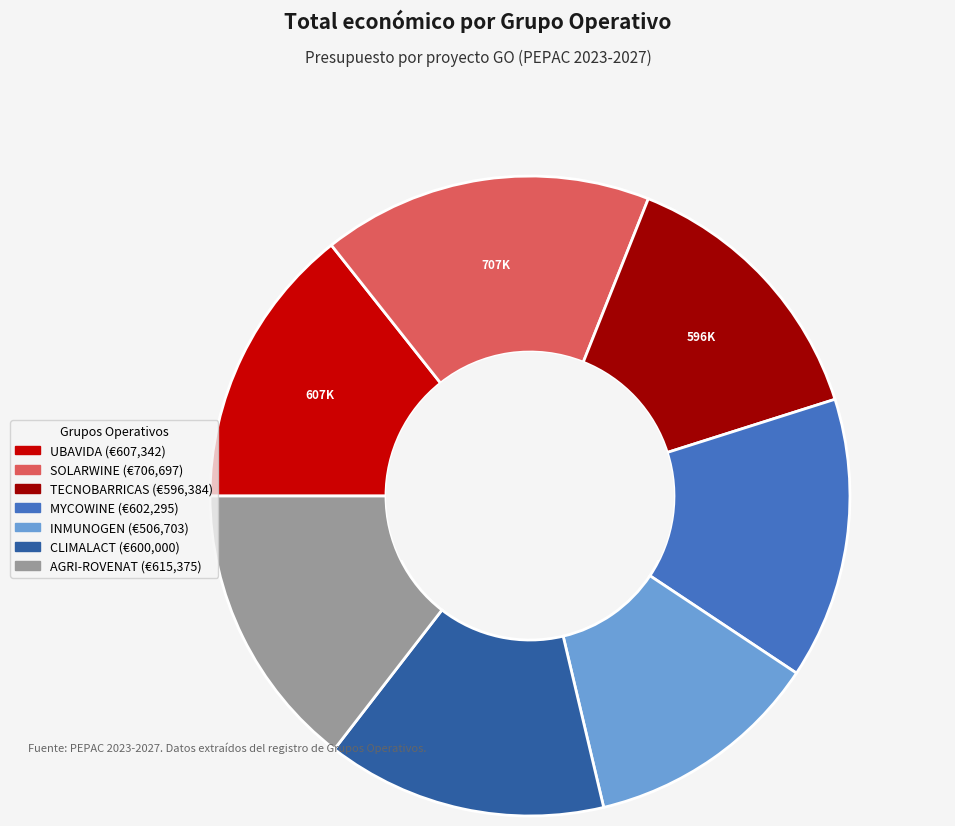

Which slice is the smallest?

INMUNOGEN